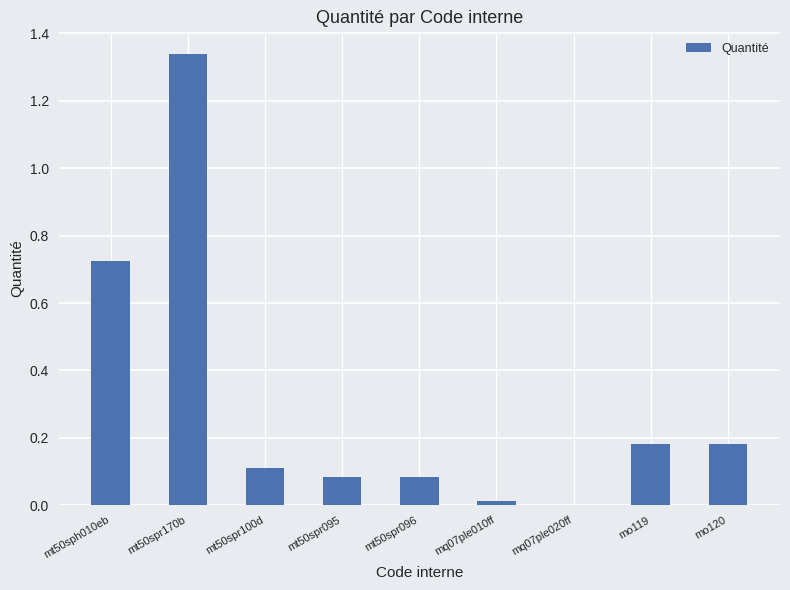

Is it true that the value at mq07ple020ff is 0.0?

True